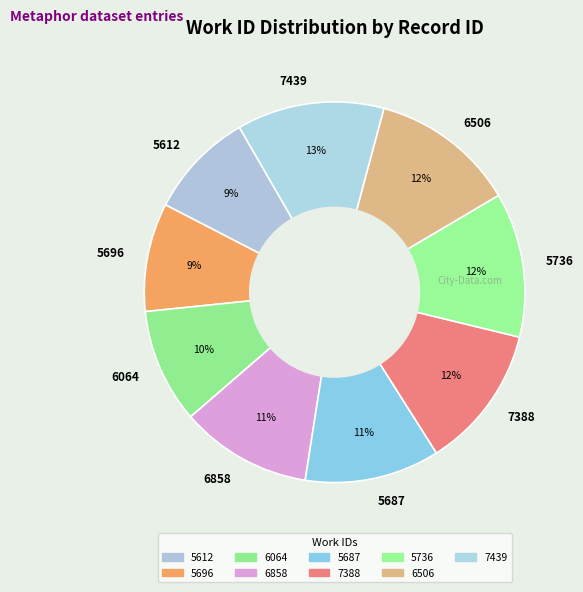

Count the number of slices in the pie.

9